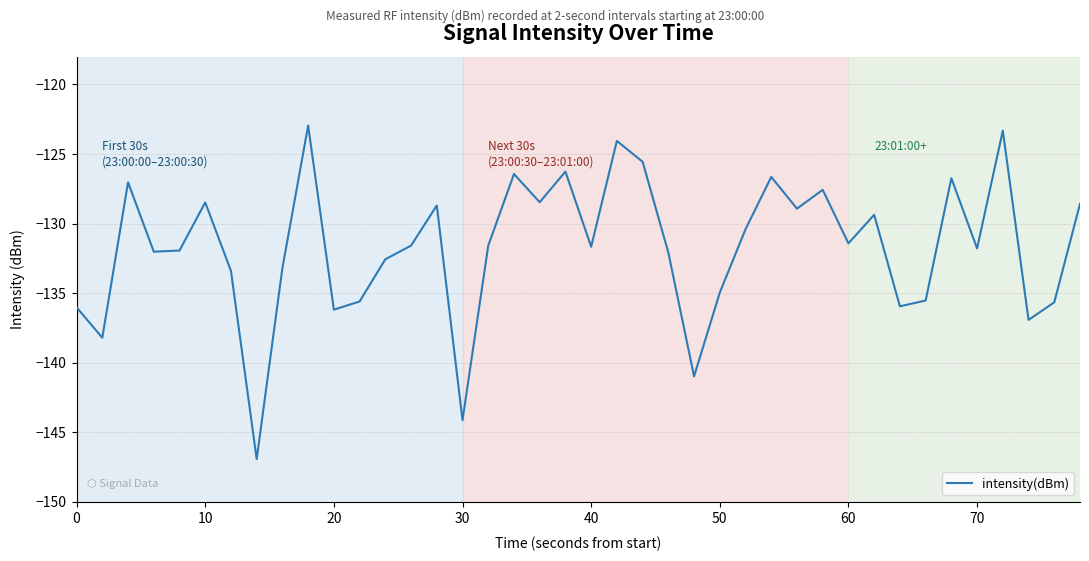

What is the difference between the maximum and minimum values?

24.0